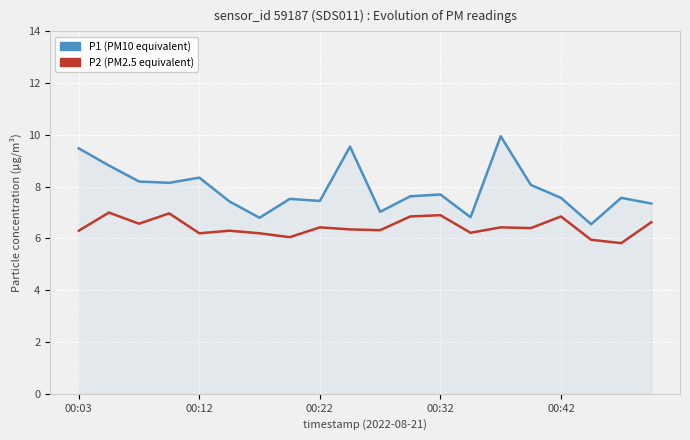

What is the minimum value shown in the chart?

5.8